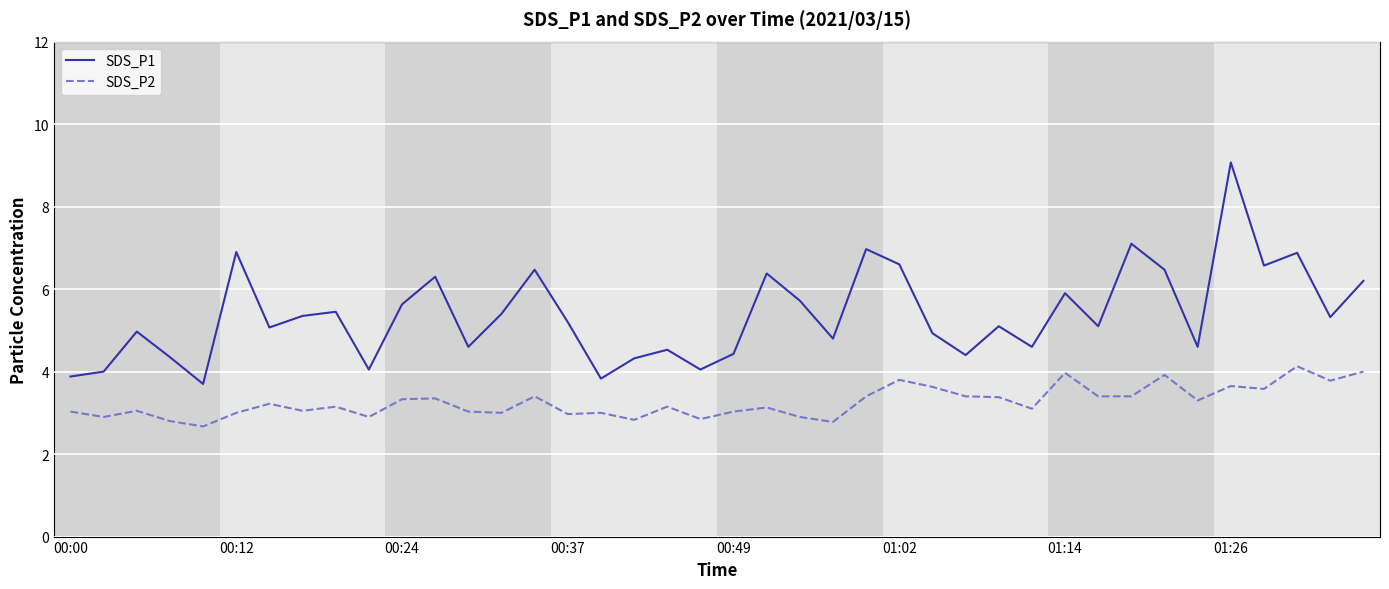

What is the minimum value shown in the chart?

2.7